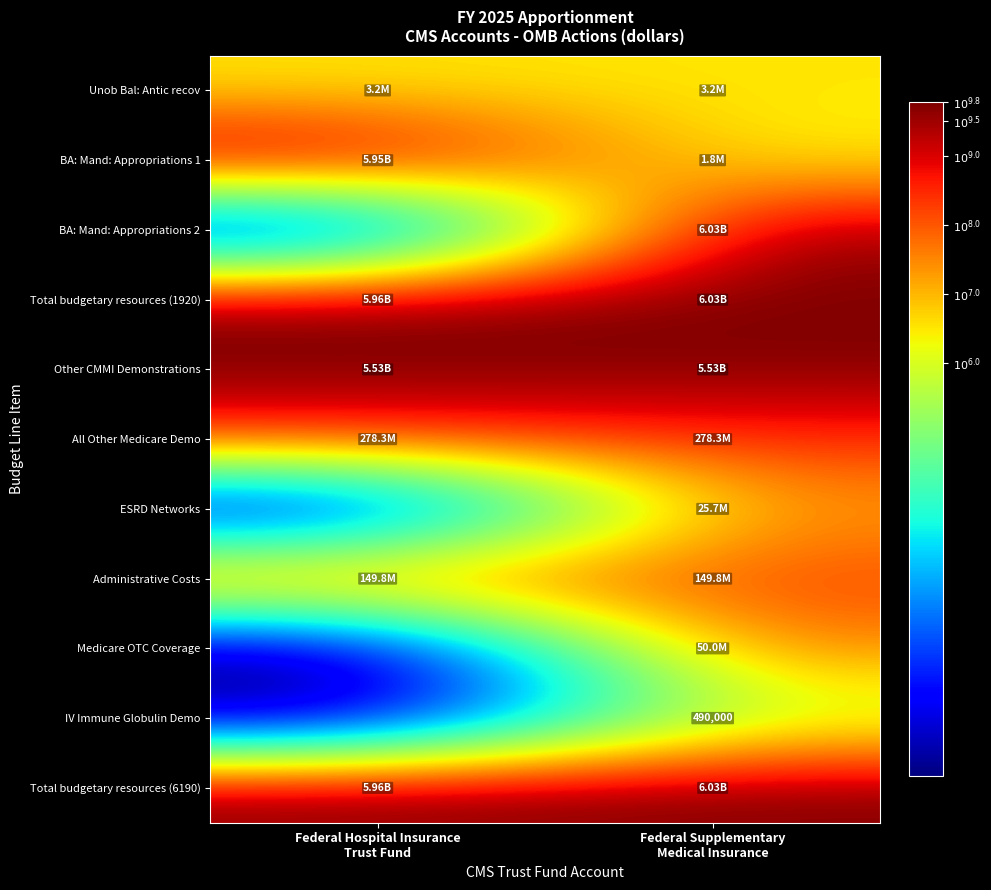

The value of ESRD Networks at Federal Supplementary Medical Insurance is 7.4. True or false?

True